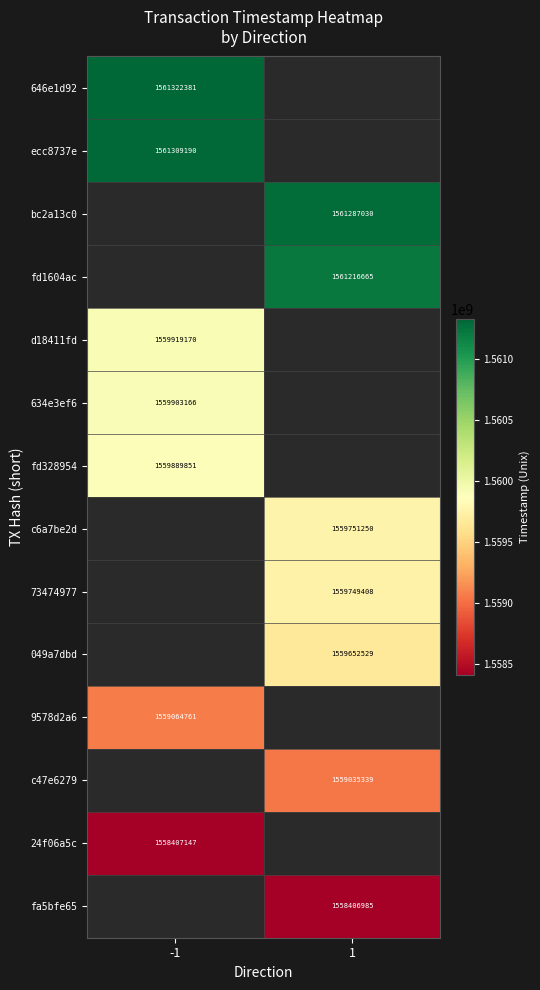

True or false: 73474977 has a value of 1559749408 at 1.

True